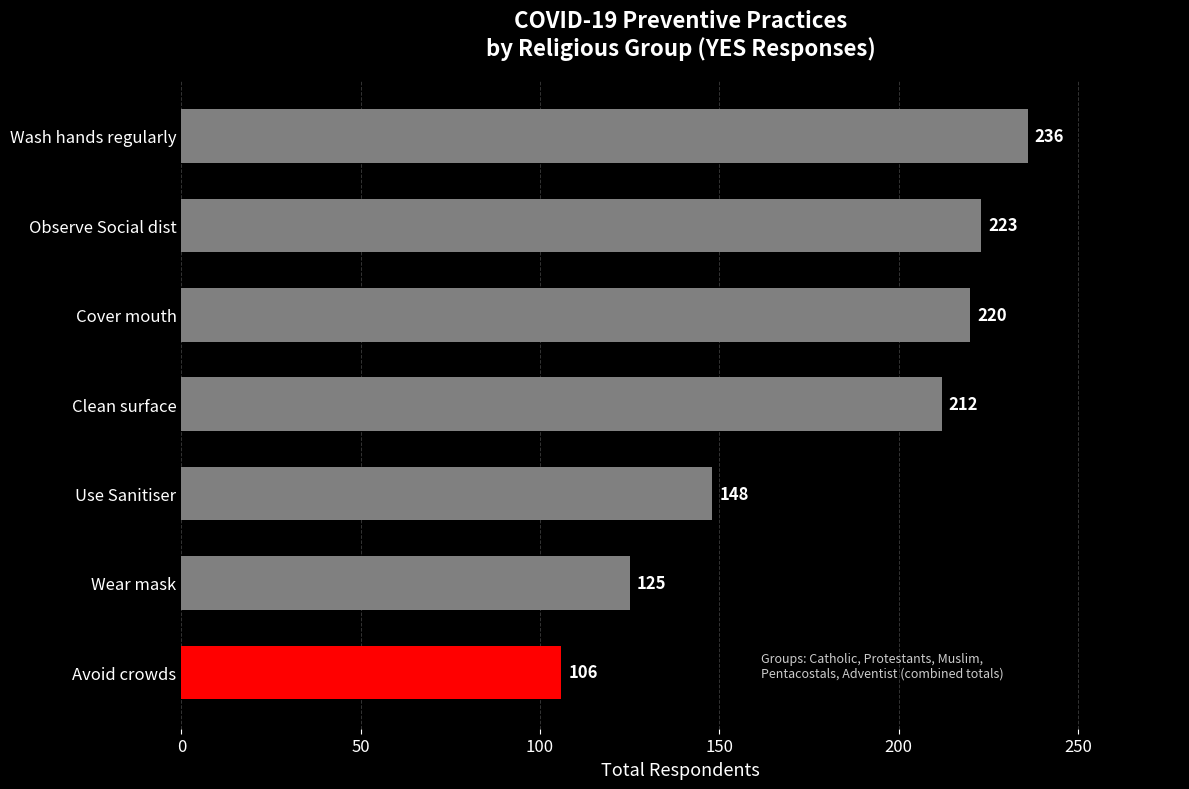

Between Use Sanitiser and Cover mouth, which is larger?

Cover mouth